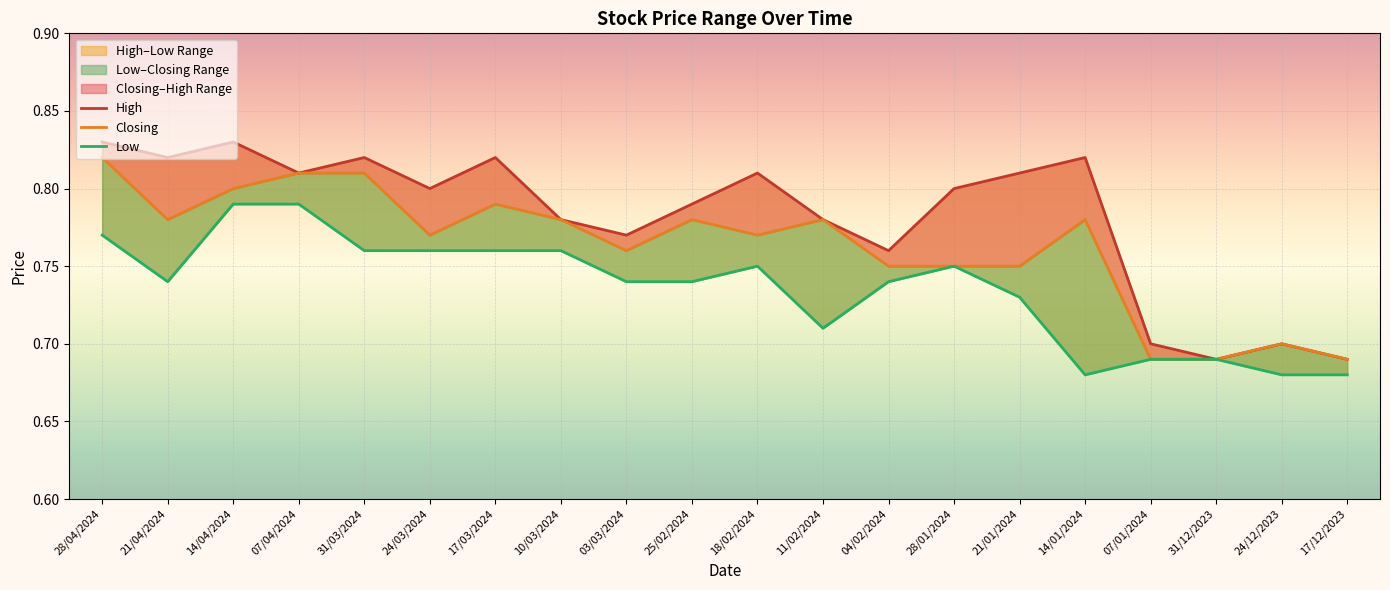

At which category does High reach its first local peak?

14/04/2024